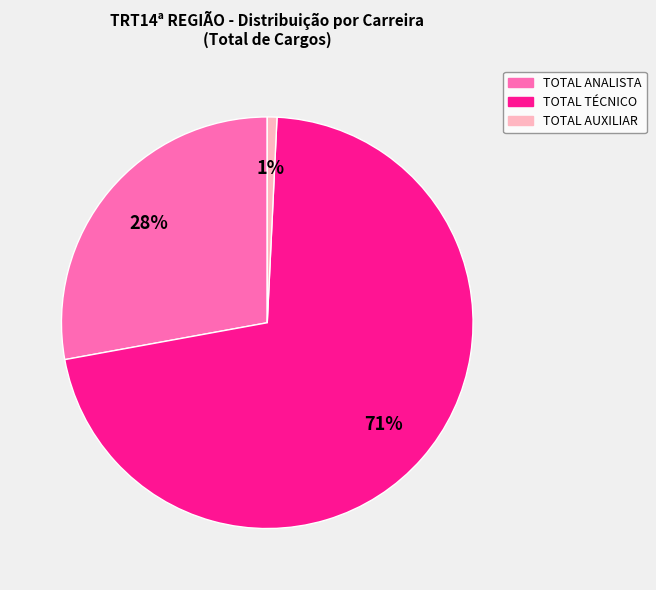

Between TOTAL TÉCNICO and TOTAL ANALISTA, which is larger?

TOTAL TÉCNICO